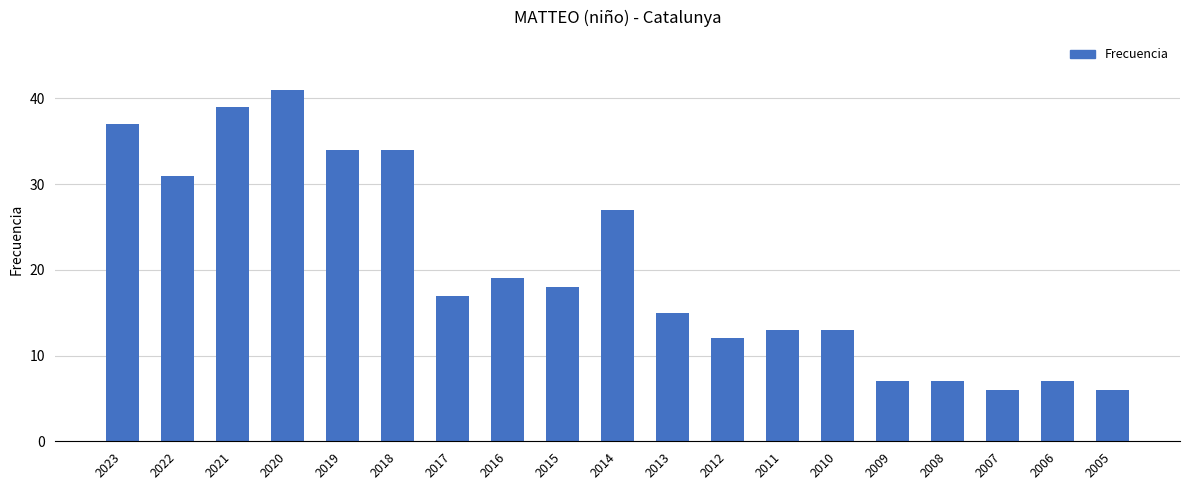

What is the value of the 1st bar from the left?

37